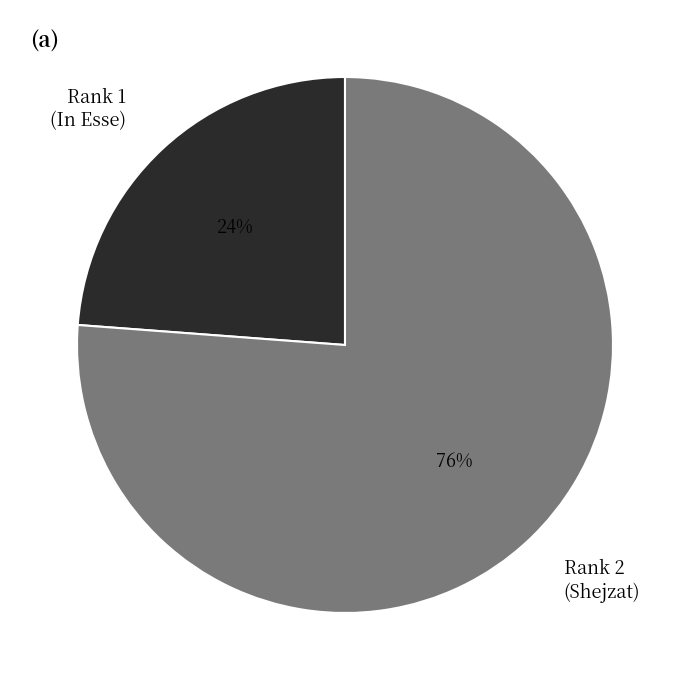

Is it true that Rank 1 (In Esse) is 34% of the pie?

False